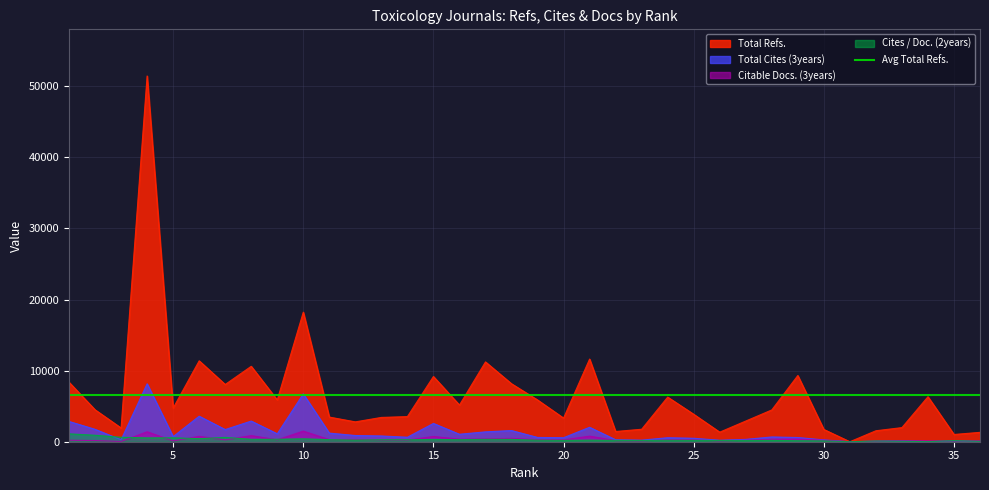

The Cites / Doc. (2years) series shows 426 at 6. True or false?

True